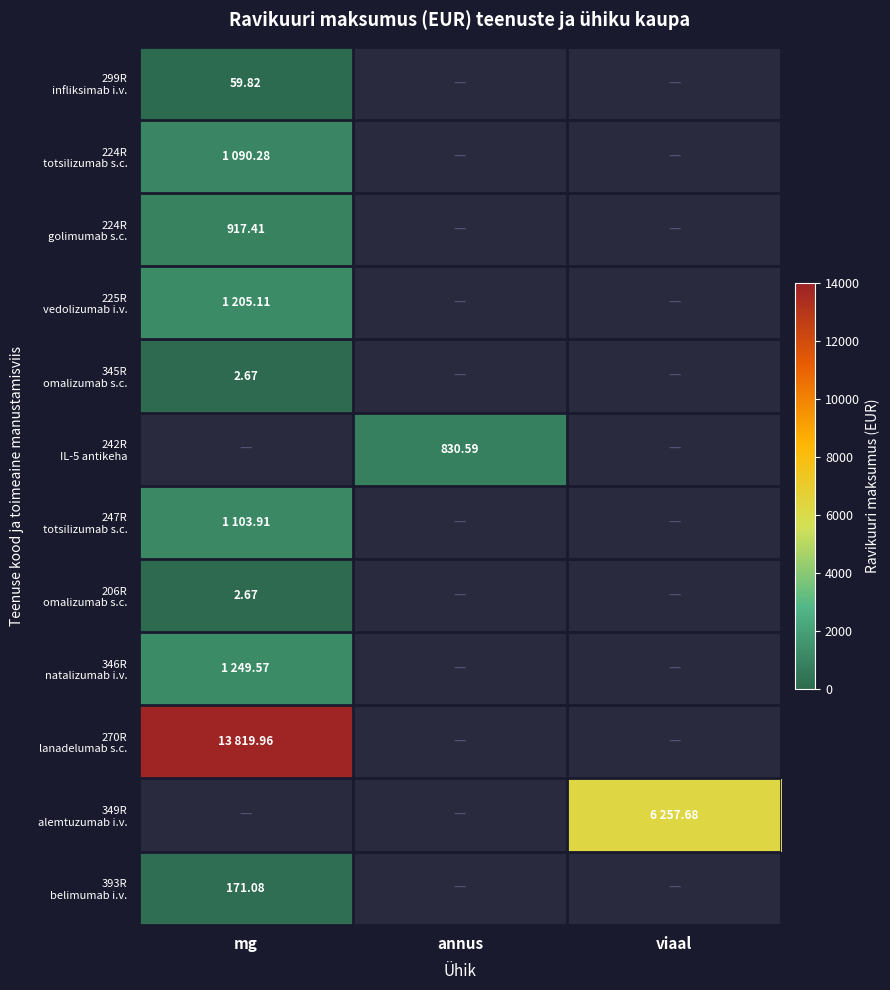

Read the 224R totsilizumab s.c. value at mg.

1090.3